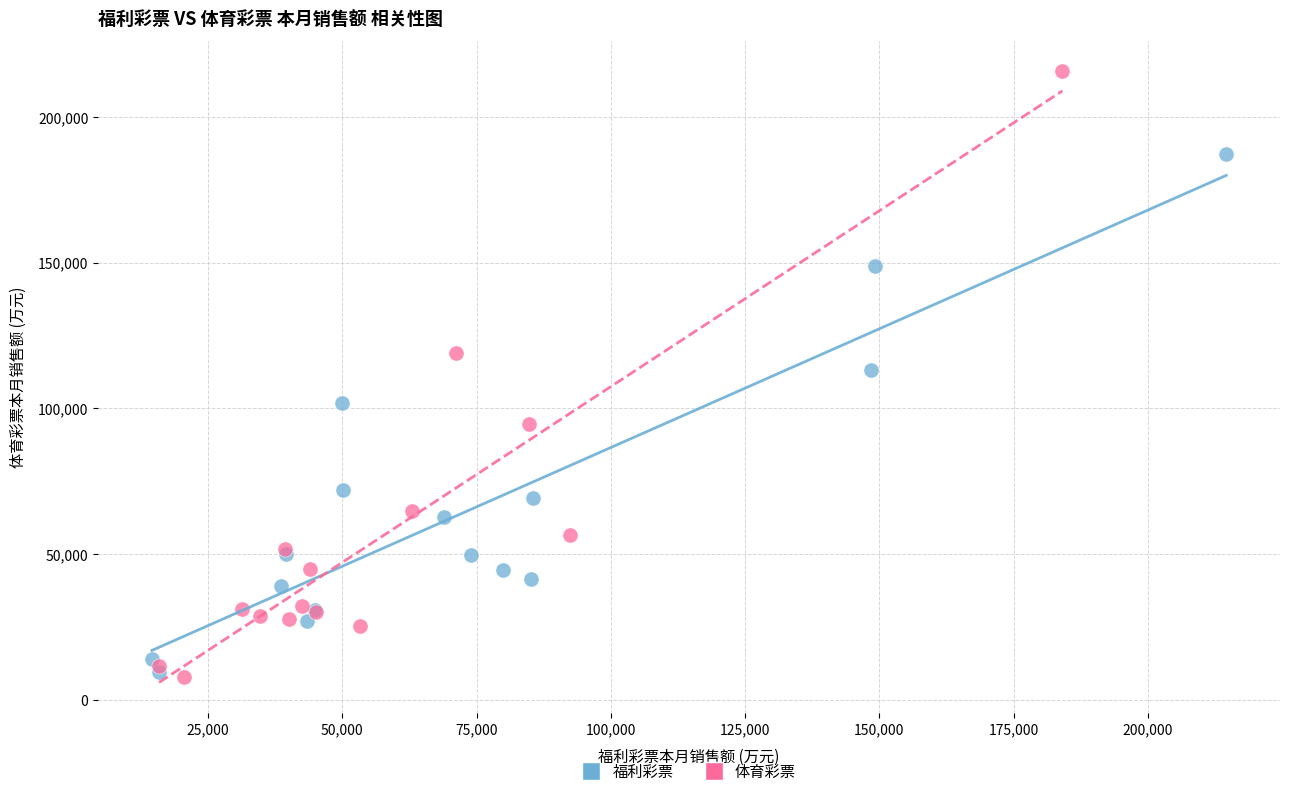

Which series has the widest spread of Y values?

体育彩票